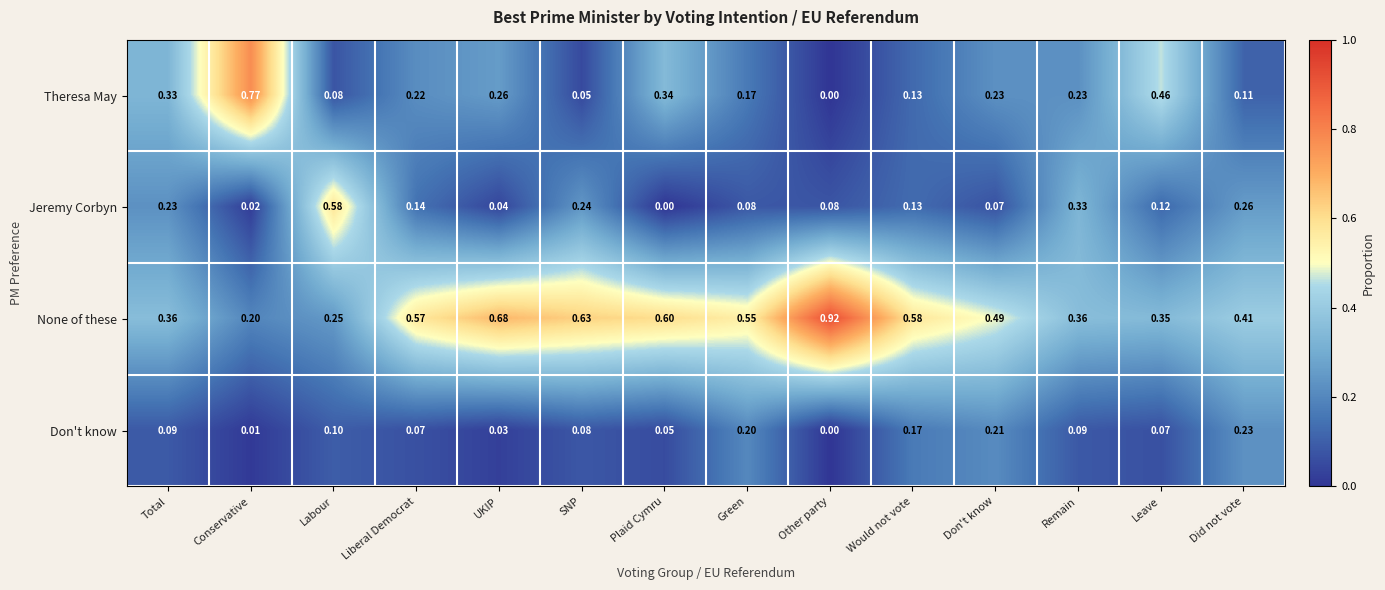

At which label does Theresa May reach its peak?

Conservative